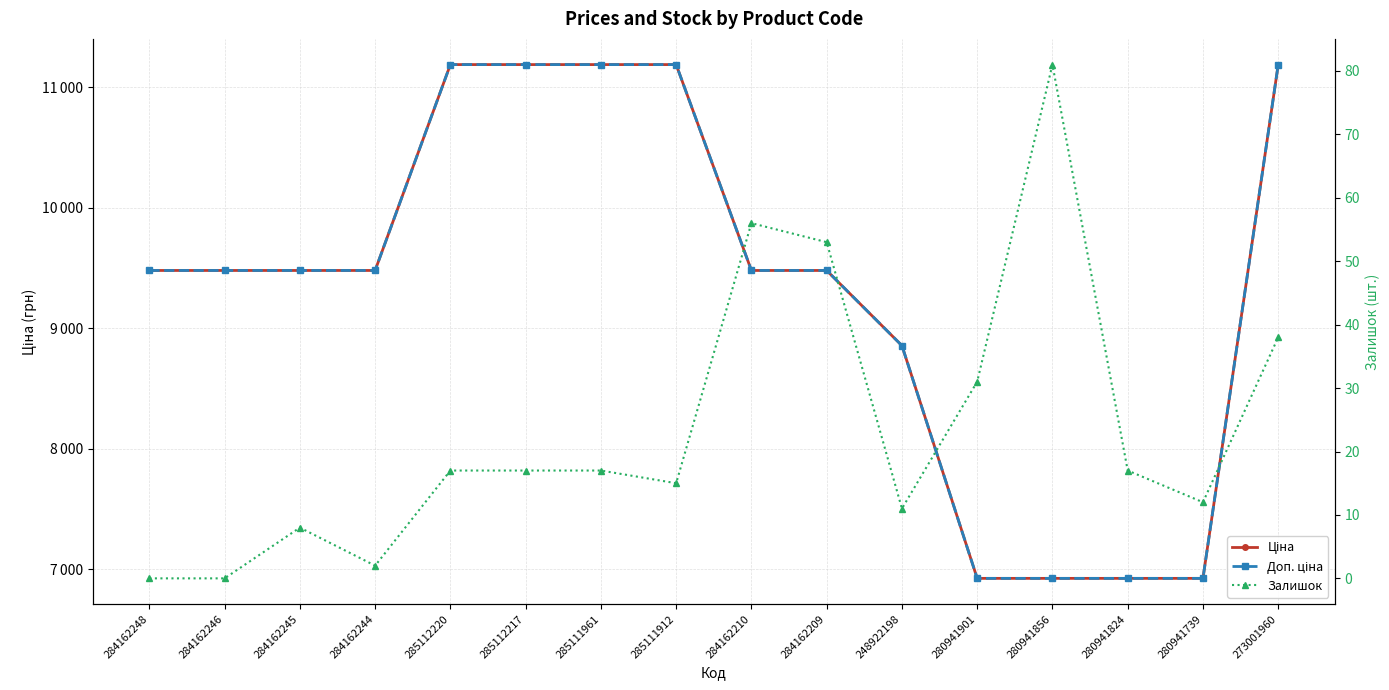

Which series has the largest total across all categories?

Ціна